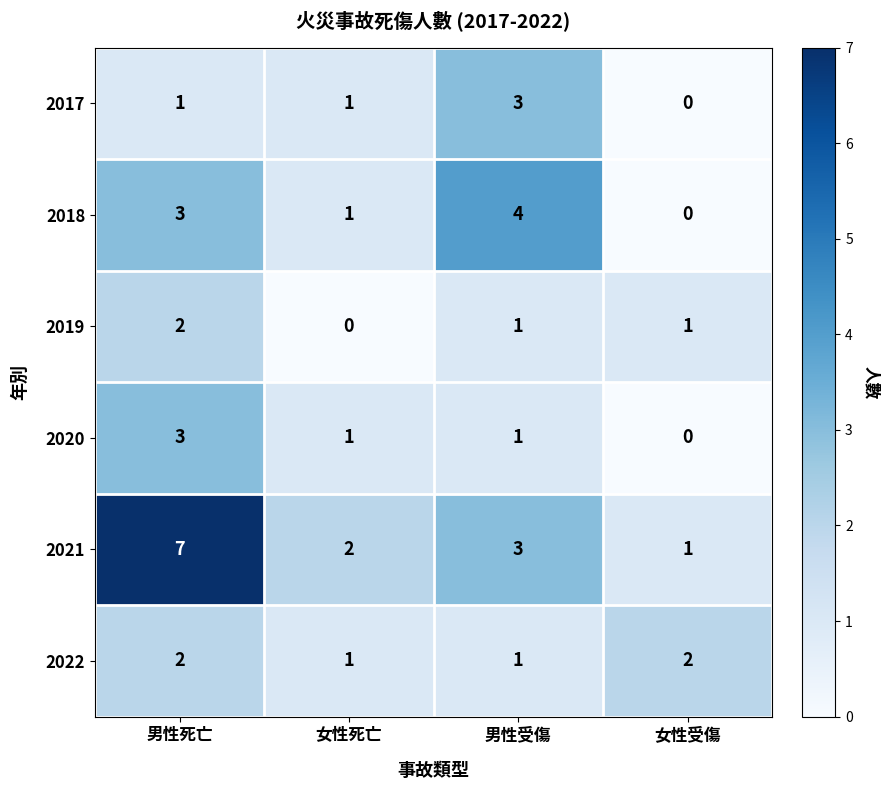

Where does the 2019 series first go above 1?

男性死亡